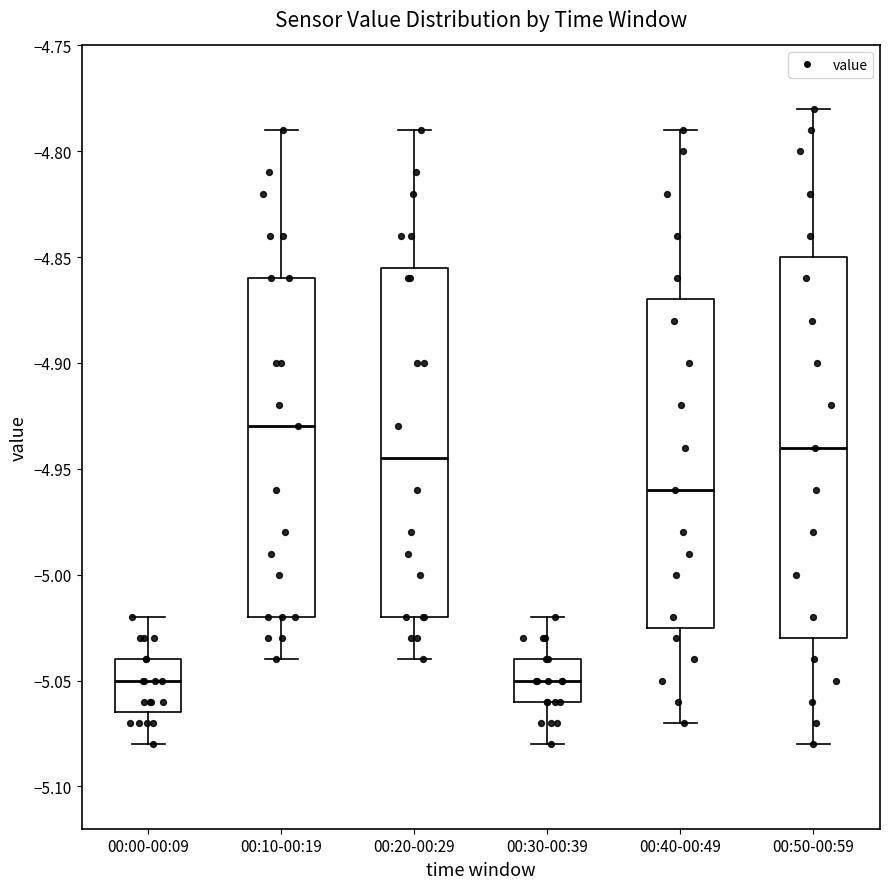

Reading left to right, read every box against the y-axis: the position of its median line, the range the box covers, and the ends of its whiskers. The values are not printed on the chart, so give them approximately, as read against the axis.

00:00-00:09: median -5.050, box -5.065 to -5.040, whiskers -5.080 to -5.020
00:10-00:19: median -4.930, box -5.020 to -4.860, whiskers -5.040 to -4.790
00:20-00:29: median -4.945, box -5.020 to -4.855, whiskers -5.040 to -4.790
00:30-00:39: median -5.050, box -5.060 to -5.040, whiskers -5.080 to -5.020
00:40-00:49: median -4.960, box -5.025 to -4.870, whiskers -5.070 to -4.790
00:50-00:59: median -4.940, box -5.030 to -4.850, whiskers -5.080 to -4.780